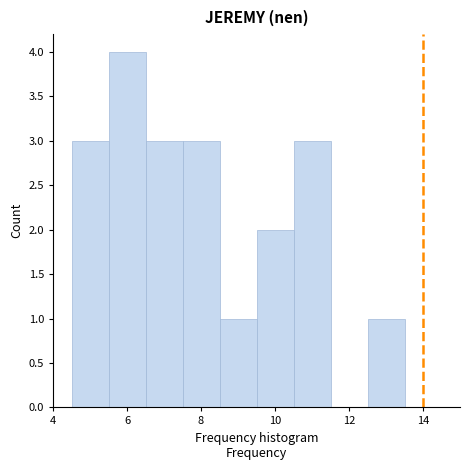

Reading left to right, list every bar in this chart as the range it spans on the x-axis followed by its height. Neither the bar edges nor the heights are printed on the chart, so give them approximately, as read against the axes.

4.5 to 5.5: 3
5.5 to 6.5: 4
6.5 to 7.5: 3
7.5 to 8.5: 3
8.5 to 9.5: 1
9.5 to 10.5: 2
10.5 to 11.5: 3
11.5 to 12.5: 0
12.5 to 13.5: 1